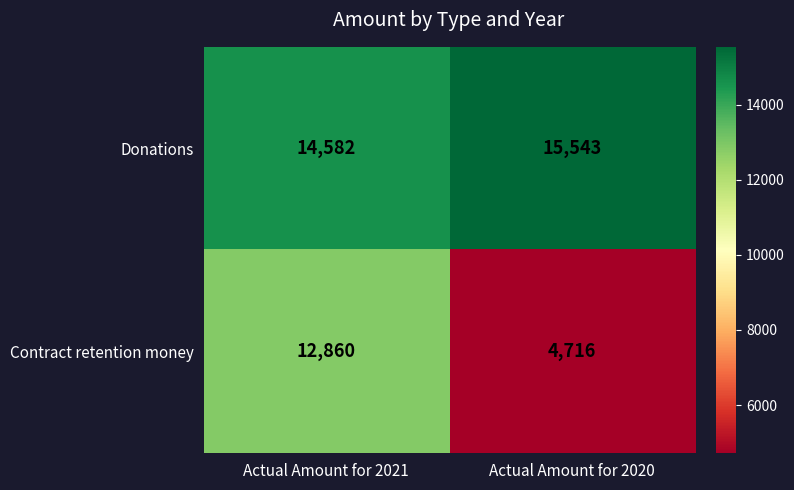

What is the difference between the highest and lowest values at Actual Amount for 2021?

1722